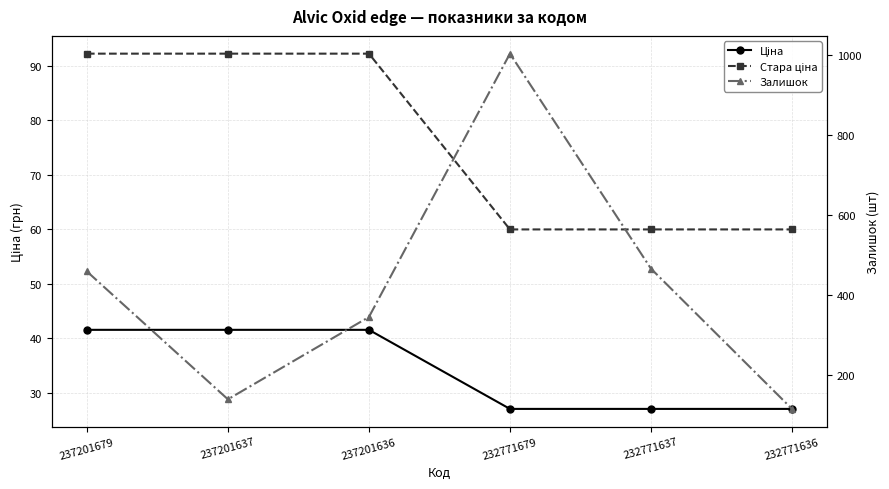

How many lines are shown in the chart?

3